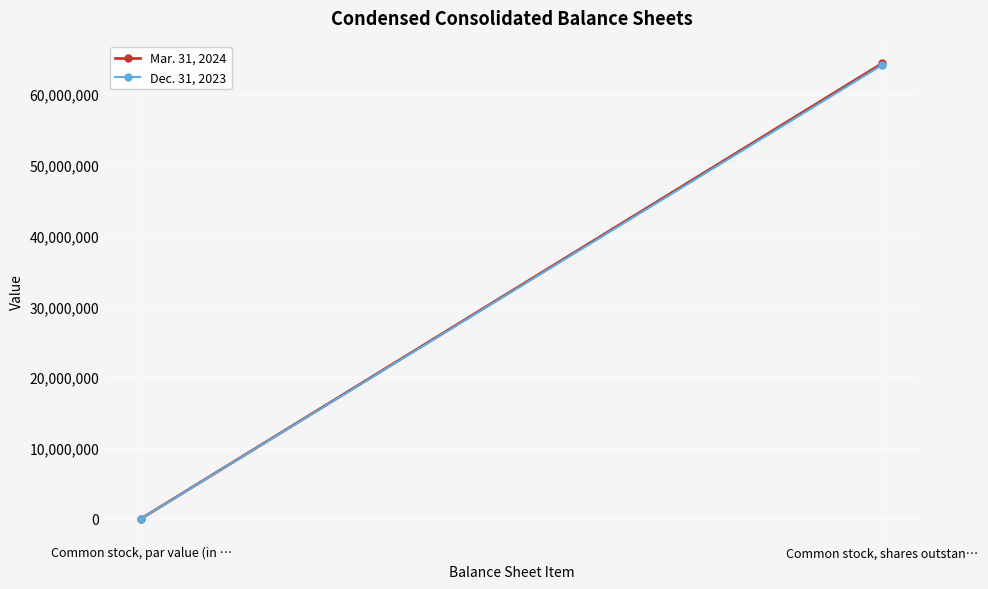

The Dec. 31, 2023 series shows 0 at Common stock, par value (in …. True or false?

True